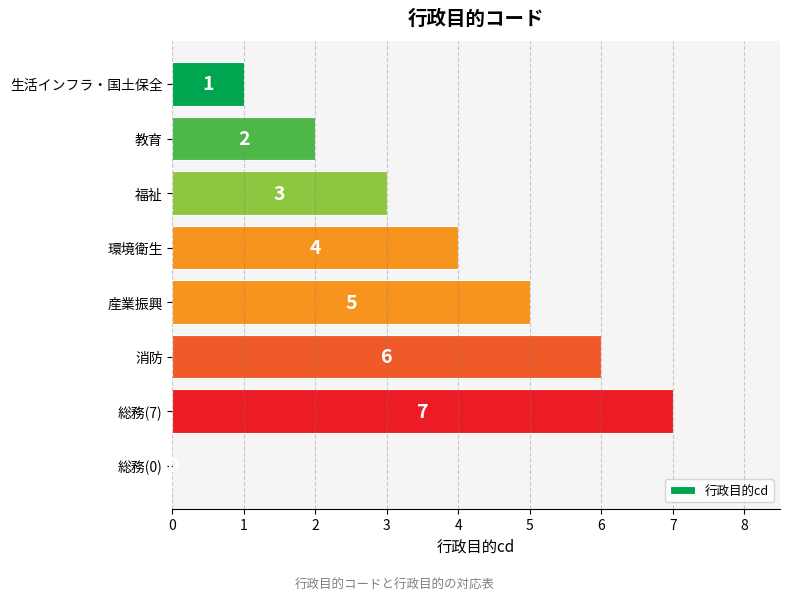

The chart shows a value of 3 at 消防. True or false?

False